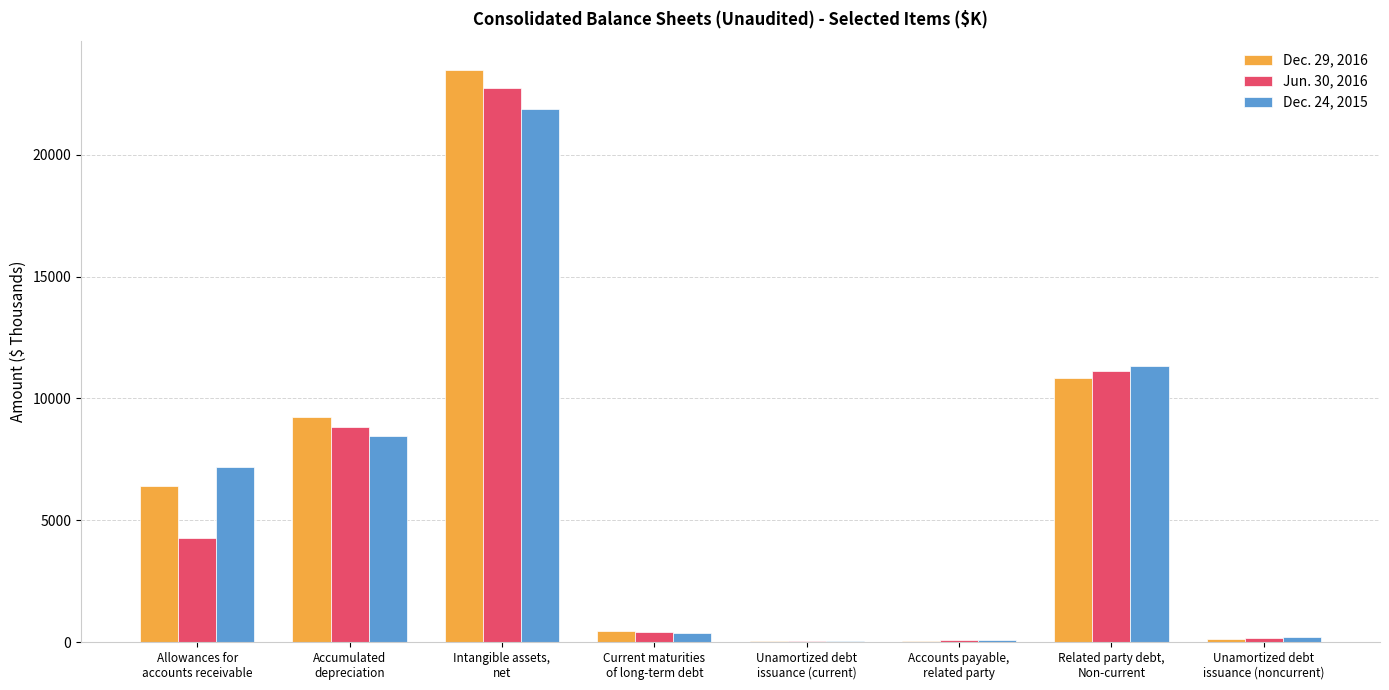

How many groups of bars are there?

8